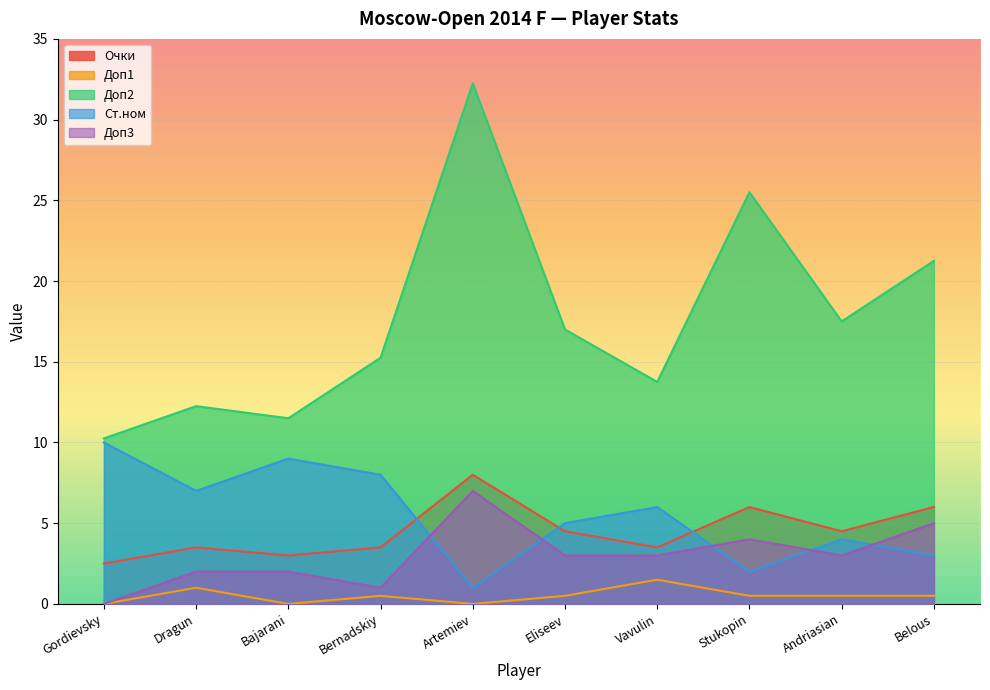

The Доп3 series shows 4.1 at Eliseev. True or false?

False